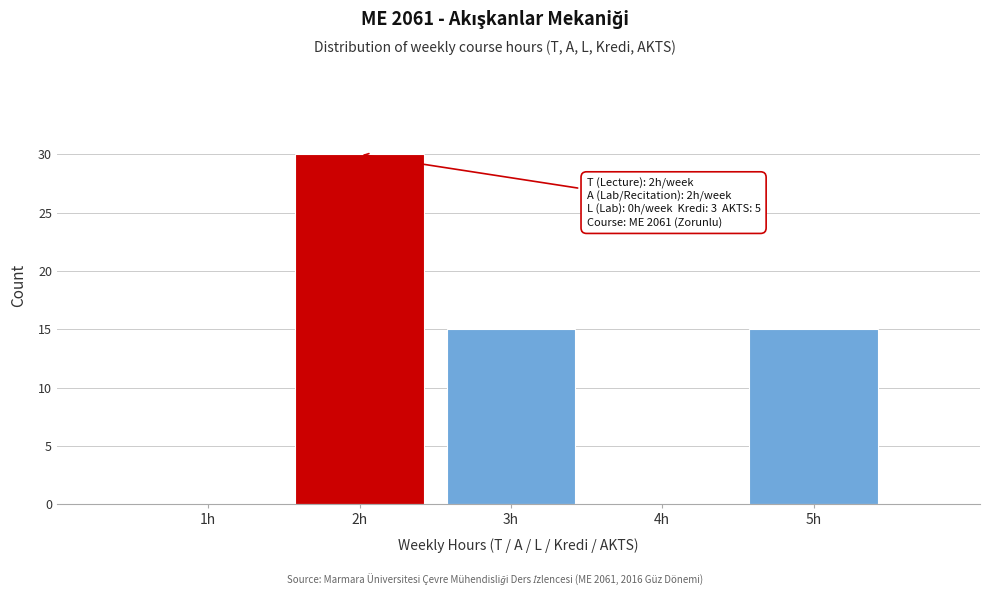

Which range on the x-axis has the tallest bar?

1.5 to 2.5